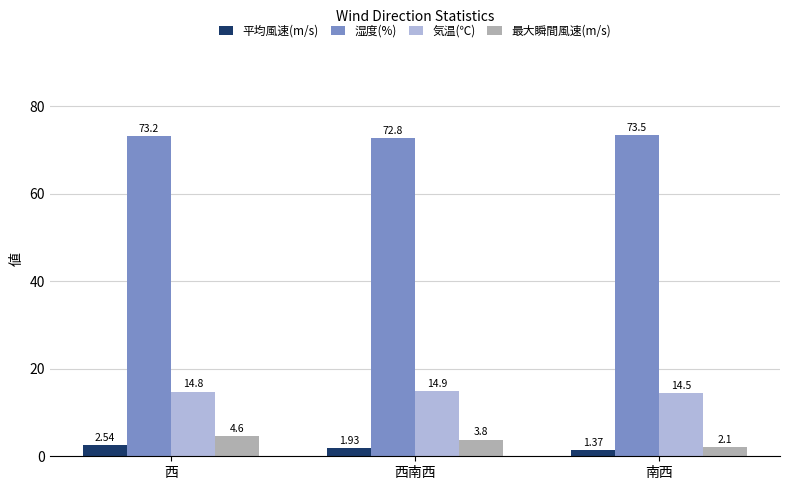

What is the lowest value of the 気温(℃) series?

14.5